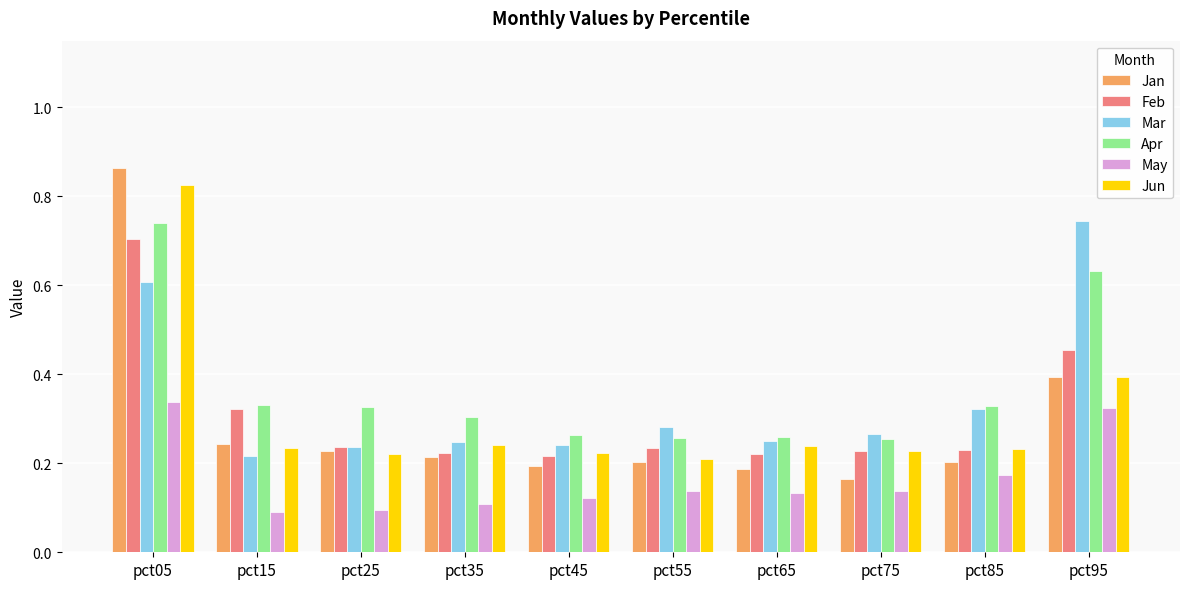

At which label does Apr reach its peak?

pct05